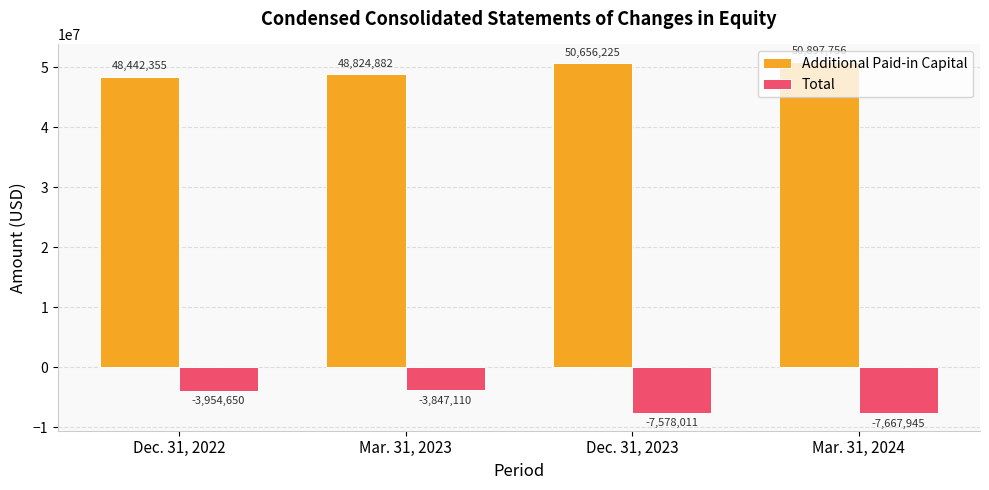

Which category has the highest value in the Total series?

Mar. 31, 2023